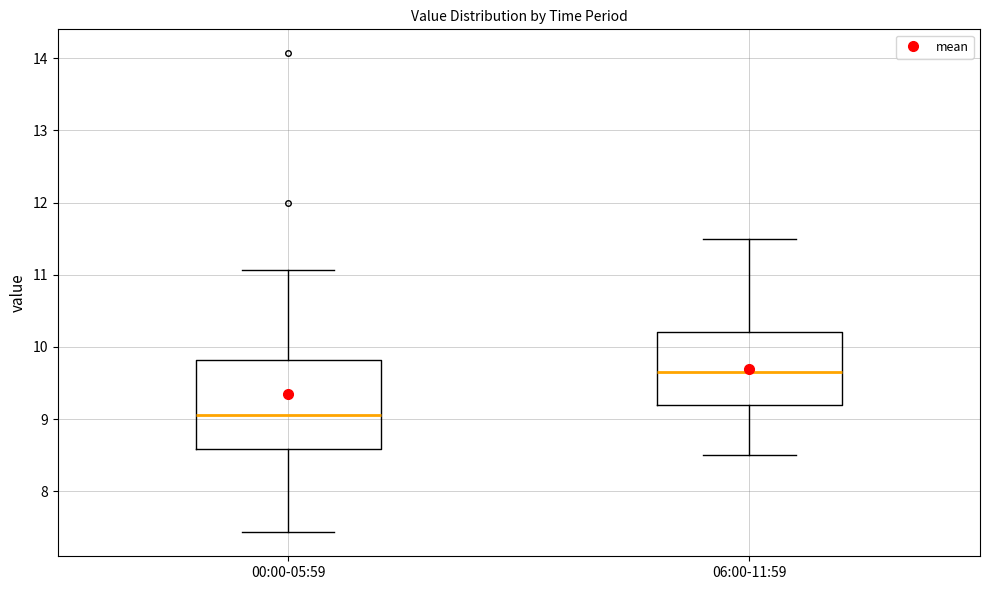

Reading left to right, read every box against the y-axis: the position of its median line, the range the box covers, and the ends of its whiskers. The values are not printed on the chart, so give them approximately, as read against the axis.

00:00-05:59: median 9.1, box 8.6 to 9.8, whiskers 7.4 to 11.1
06:00-11:59: median 9.7, box 9.2 to 10.2, whiskers 8.5 to 11.5